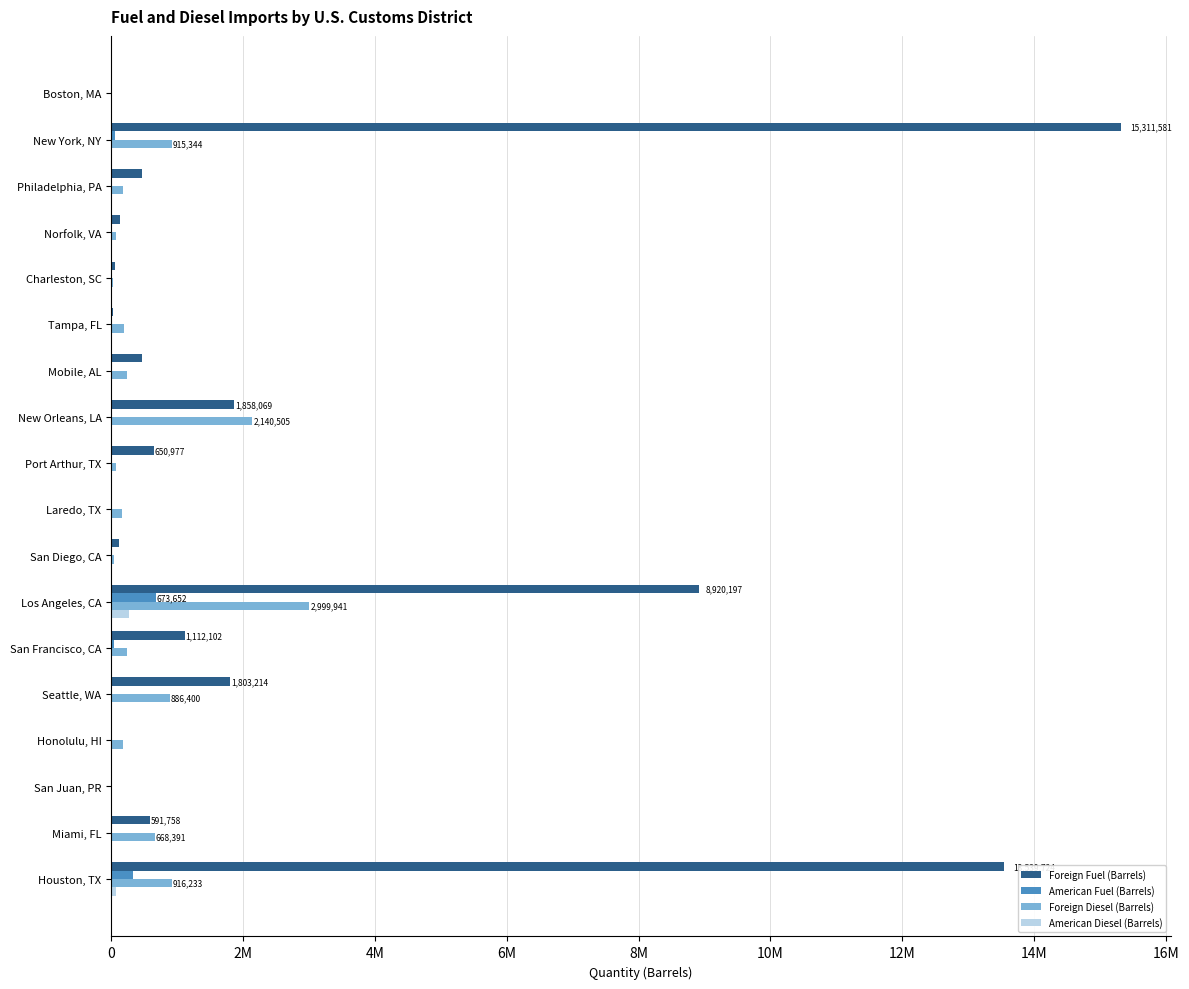

What is the greatest value displayed?

15311581